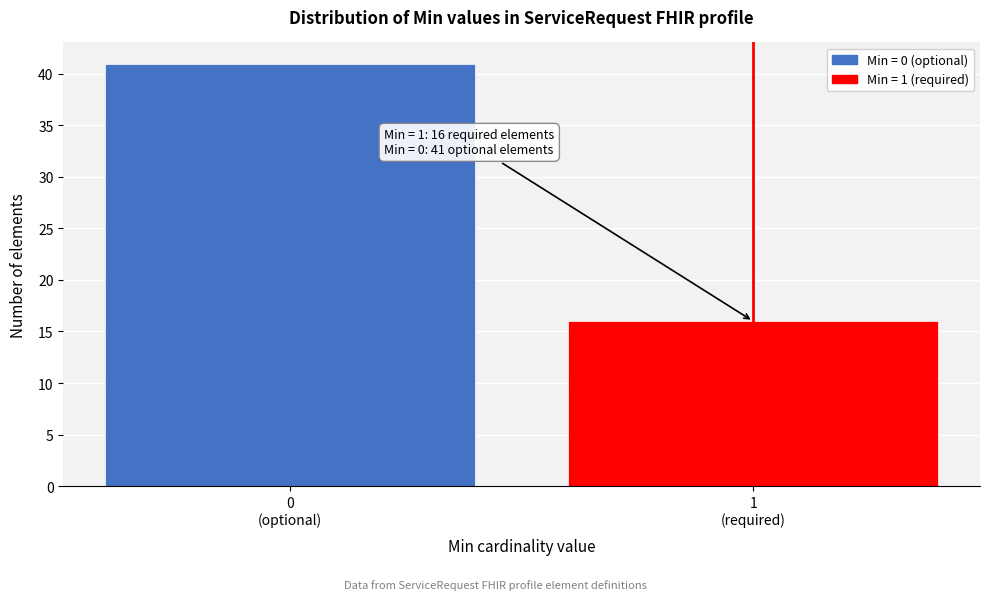

Reading right to left, what are all the values shown in this chart?

16	41